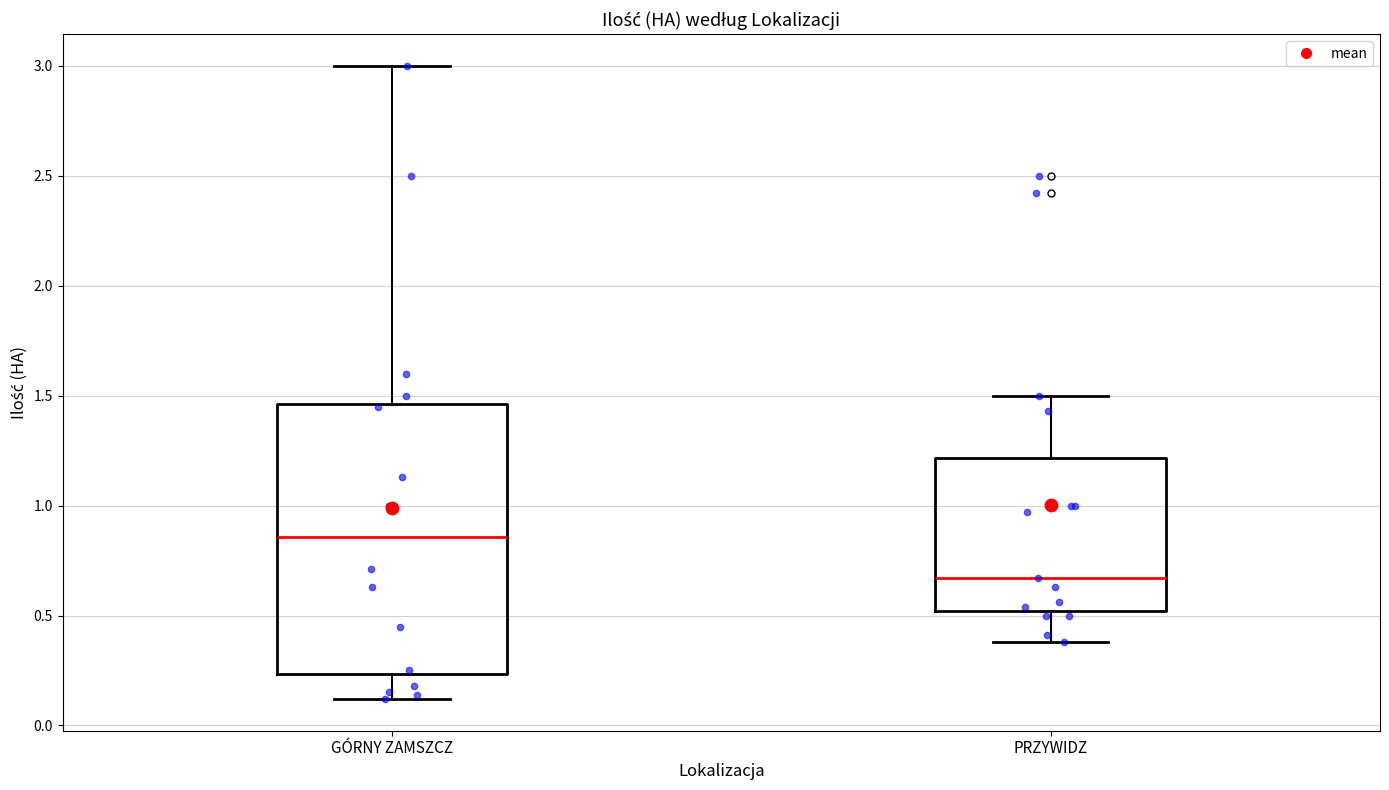

Which box's median line is the lowest?

PRZYWIDZ